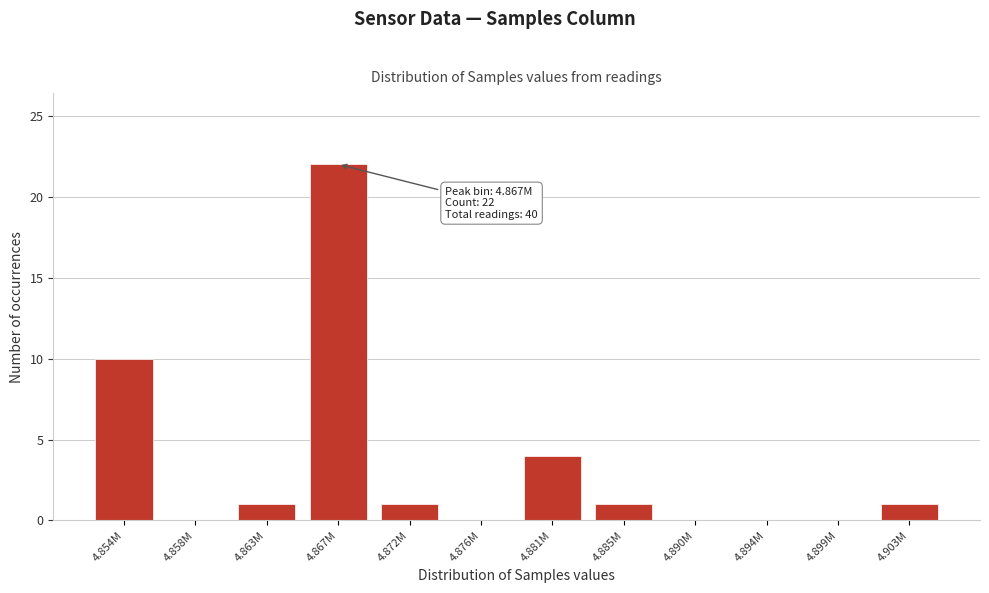

Which has a higher value, 4.903M or 4.890M?

4.903M